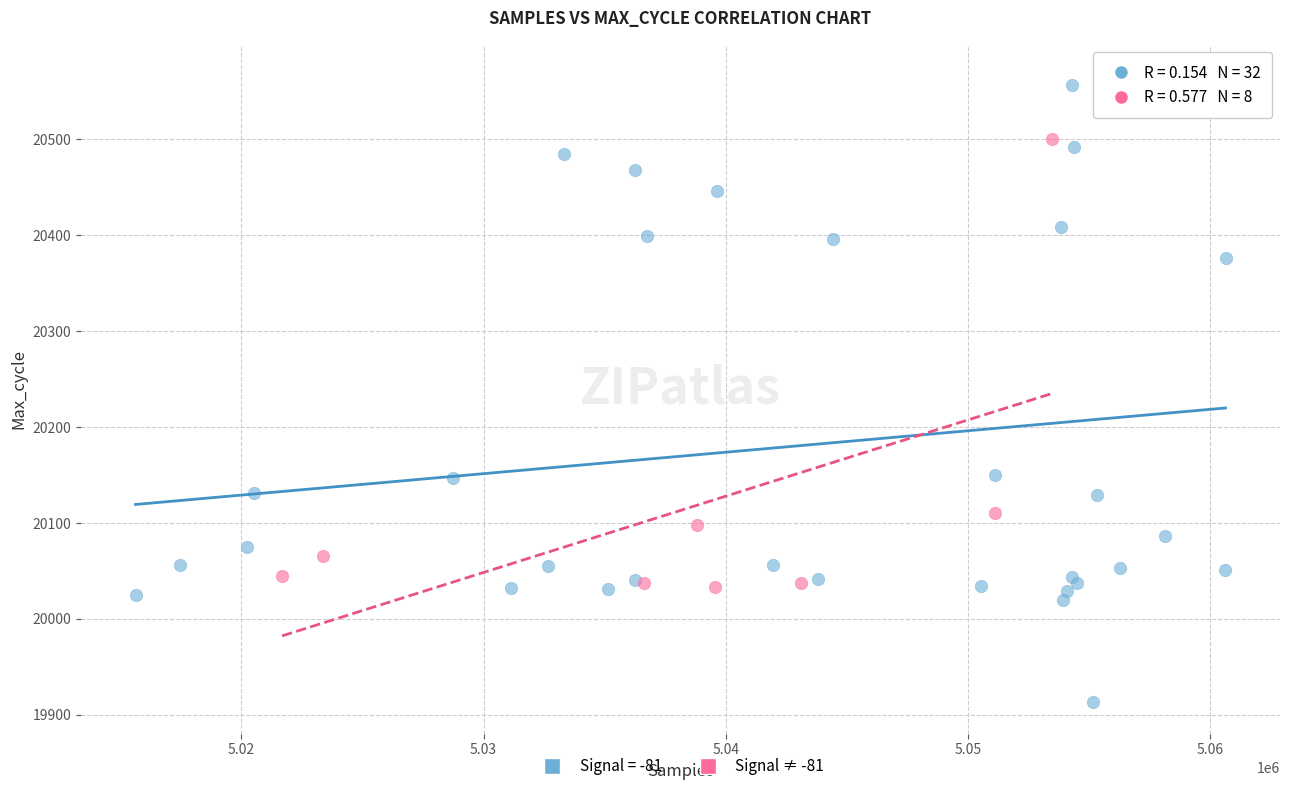

Which series contains the lowest Y value?

Signal = -81